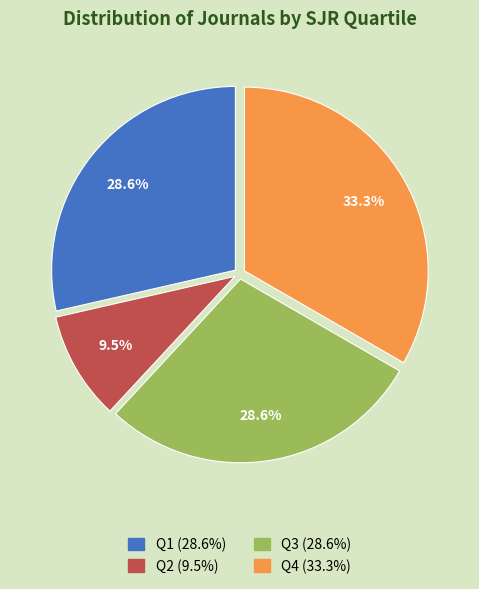

Is it true that Q4 is 33% of the pie?

True